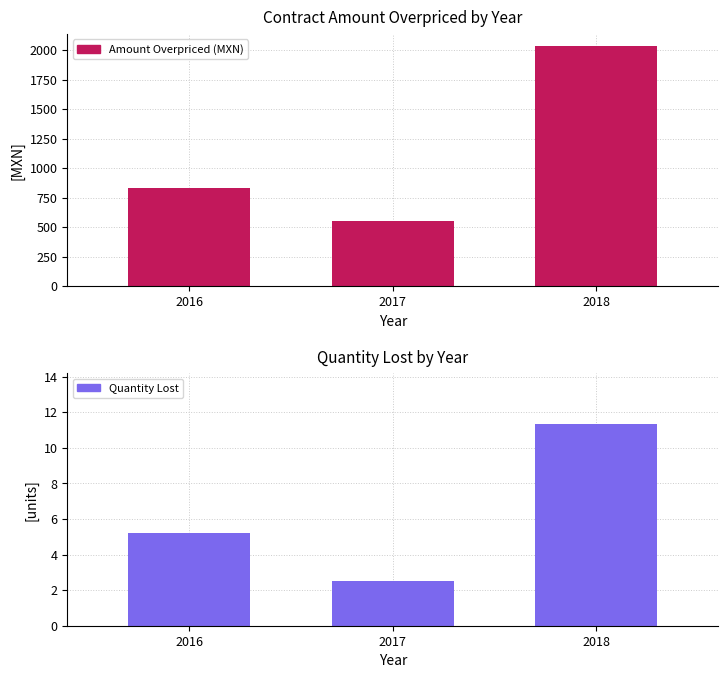

Which series has the largest range (max minus min)?

Amount Overpriced (MXN)